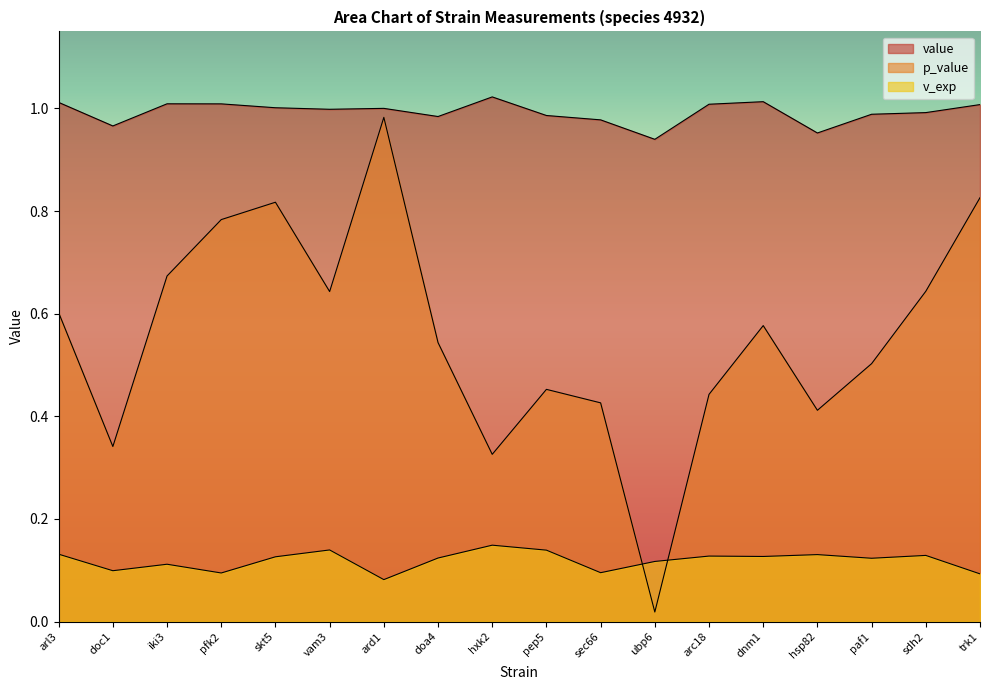

What is the greatest value displayed?

1.0